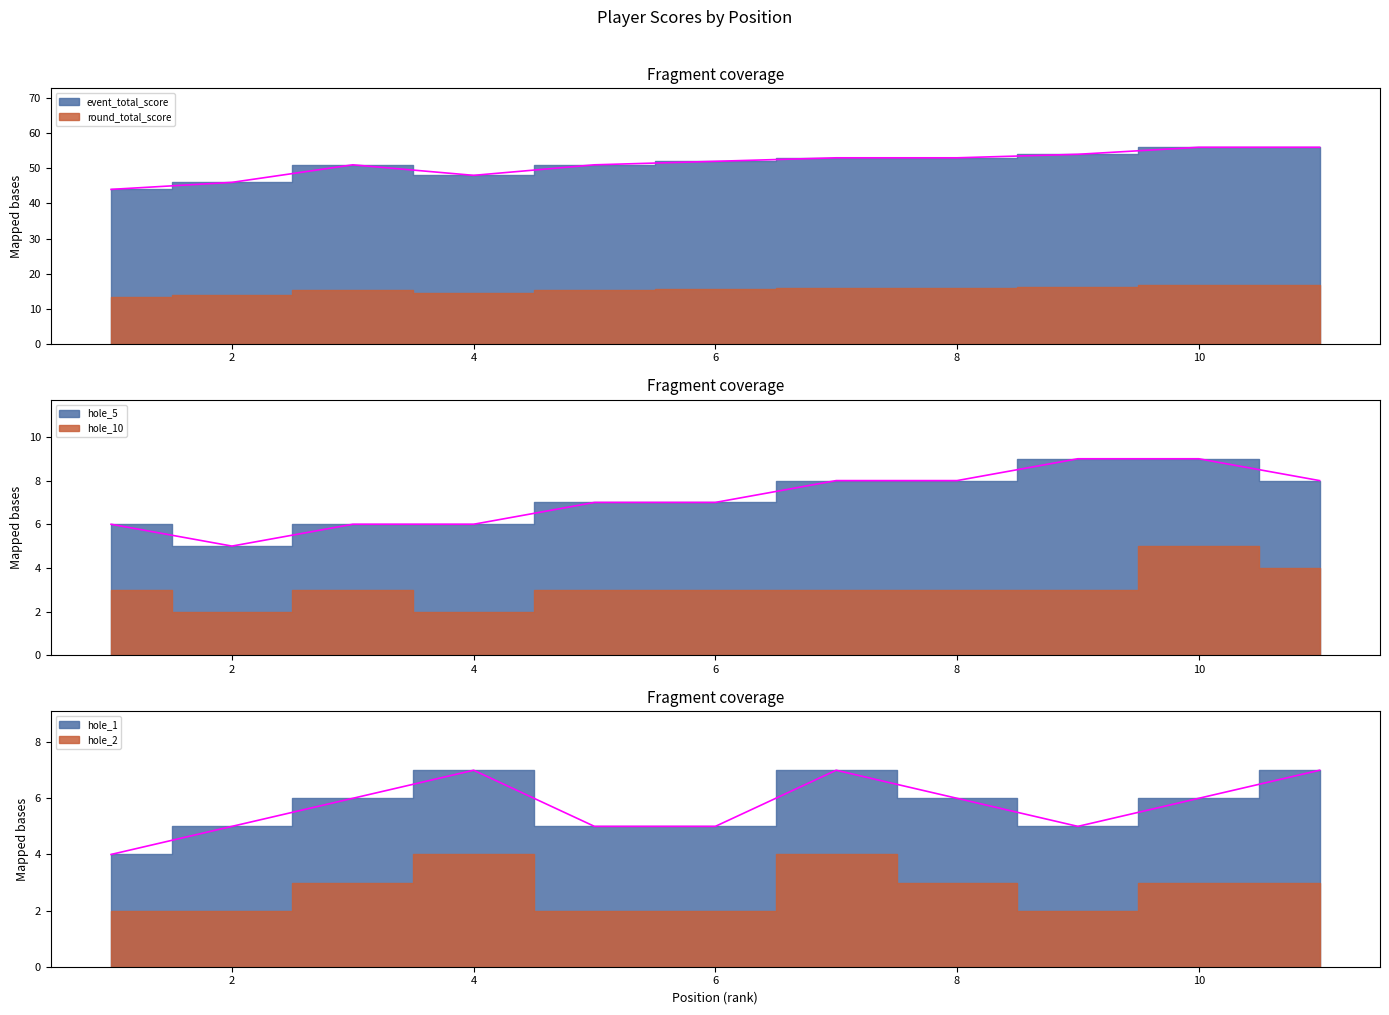

At which label does hole_1 reach its peak?

11